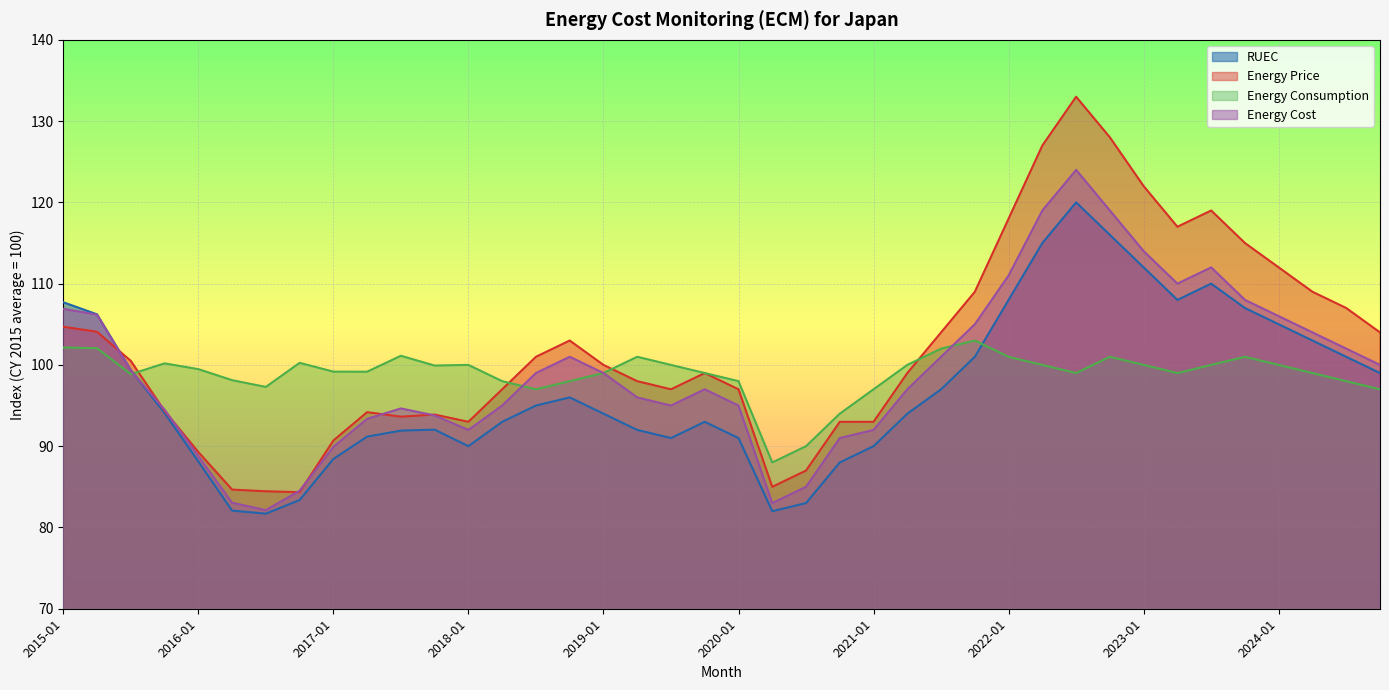

What is the label of the 18th point from the right?

2020-07